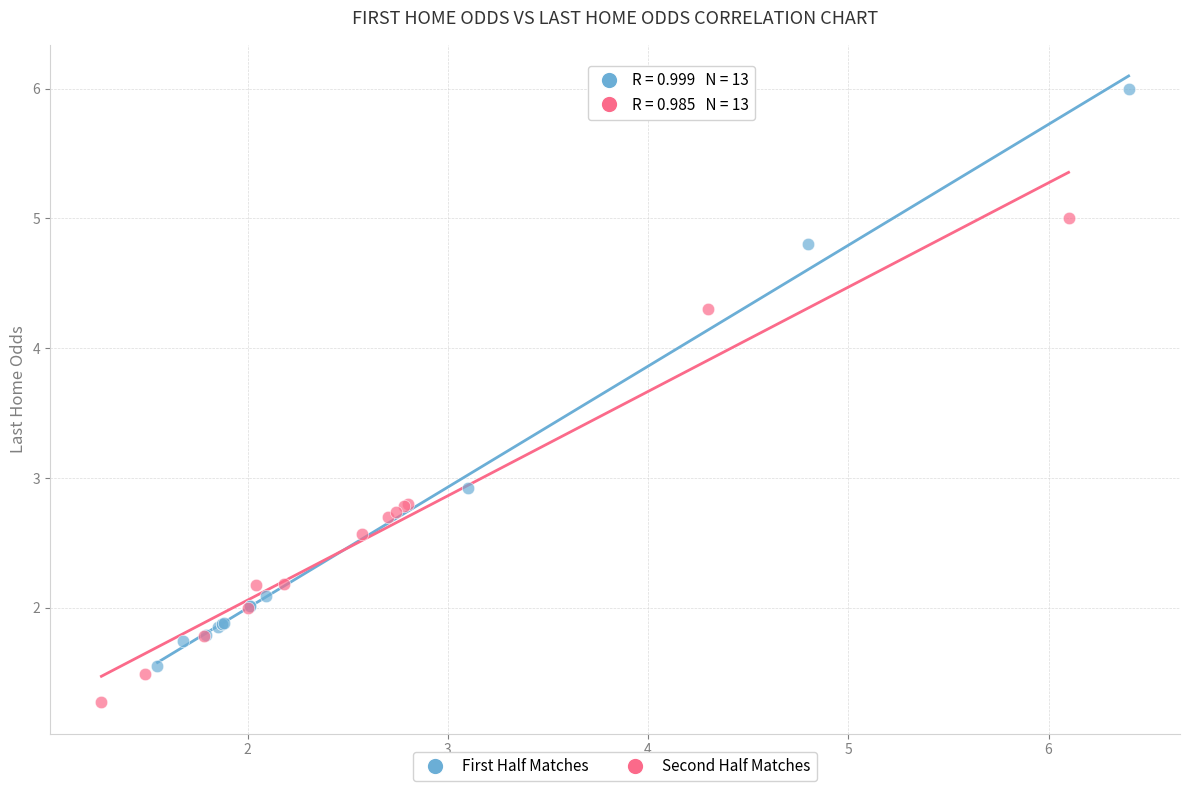

Which series reaches the maximum Y coordinate?

First Half Matches